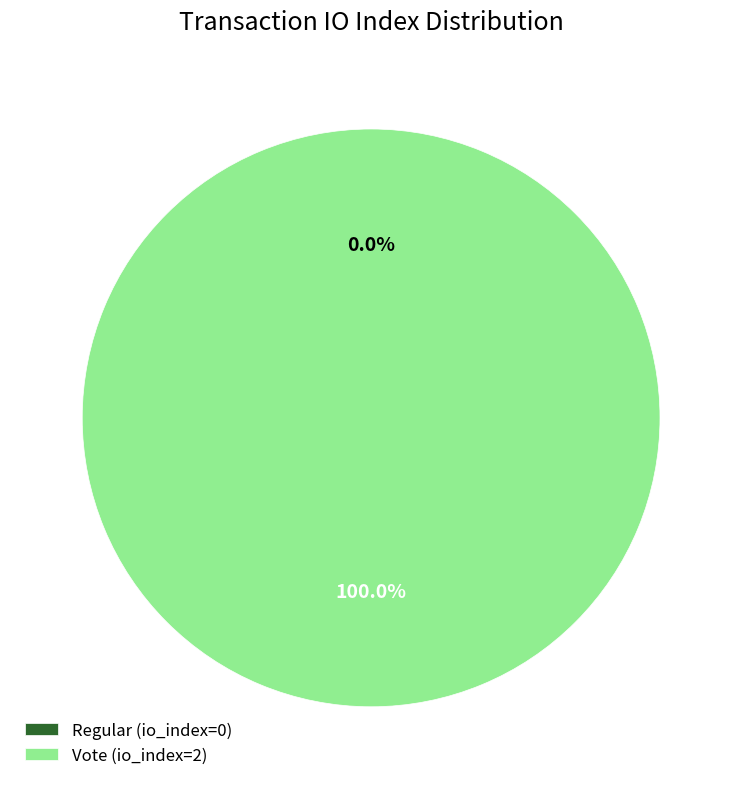

How many slices are in this pie chart?

2